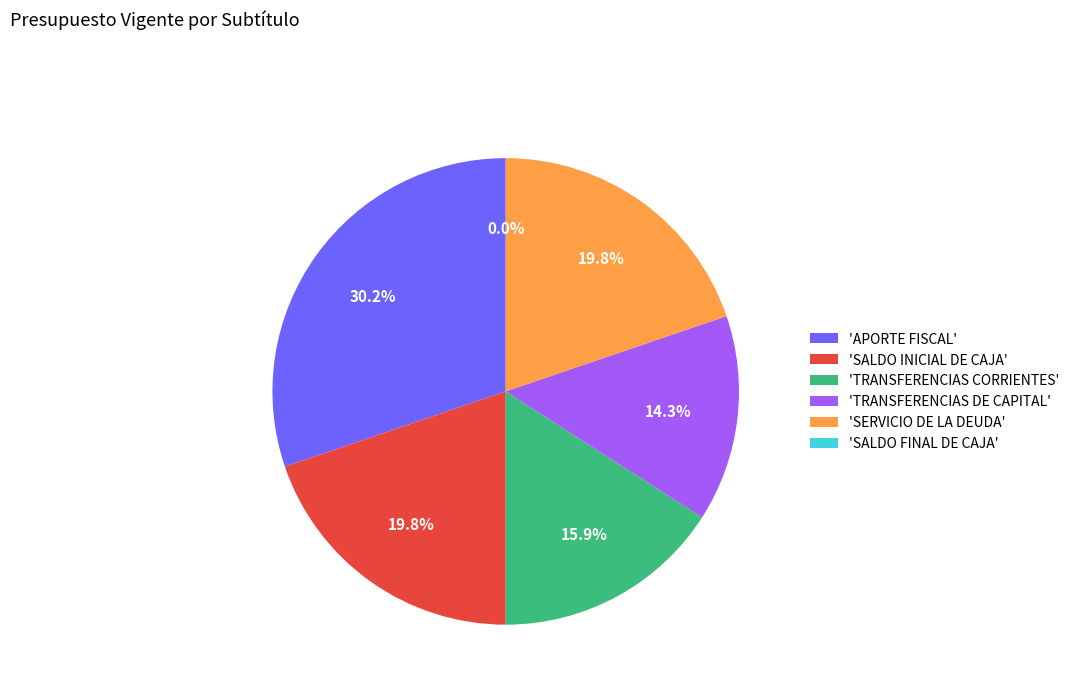

Is there any slice that represents more than half of the pie?

No